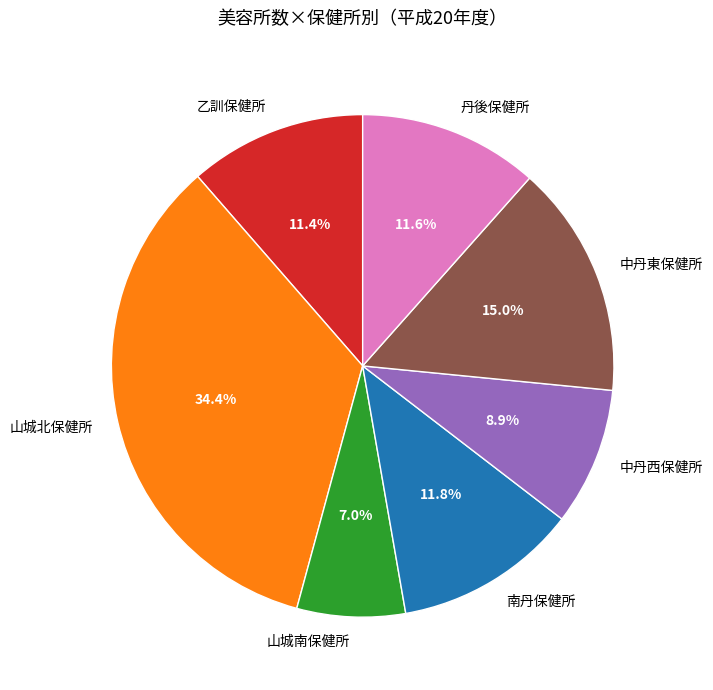

What percentage do 乙訓保健所 and 中丹西保健所 together represent?

20.3%